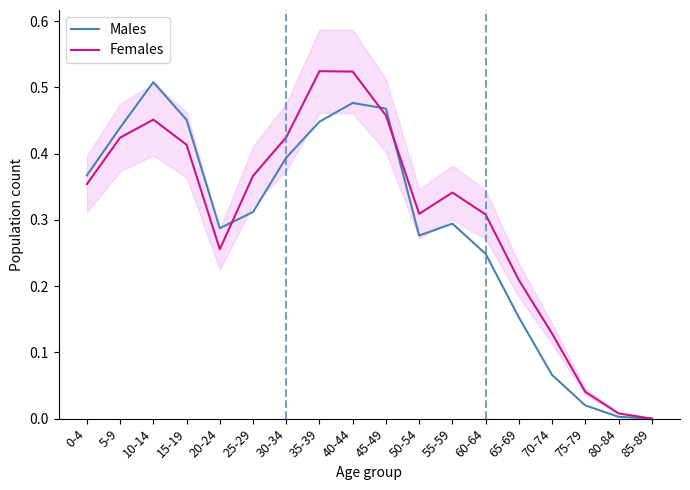

At 35-39, list the series in order from smallest to largest.

Males, Females